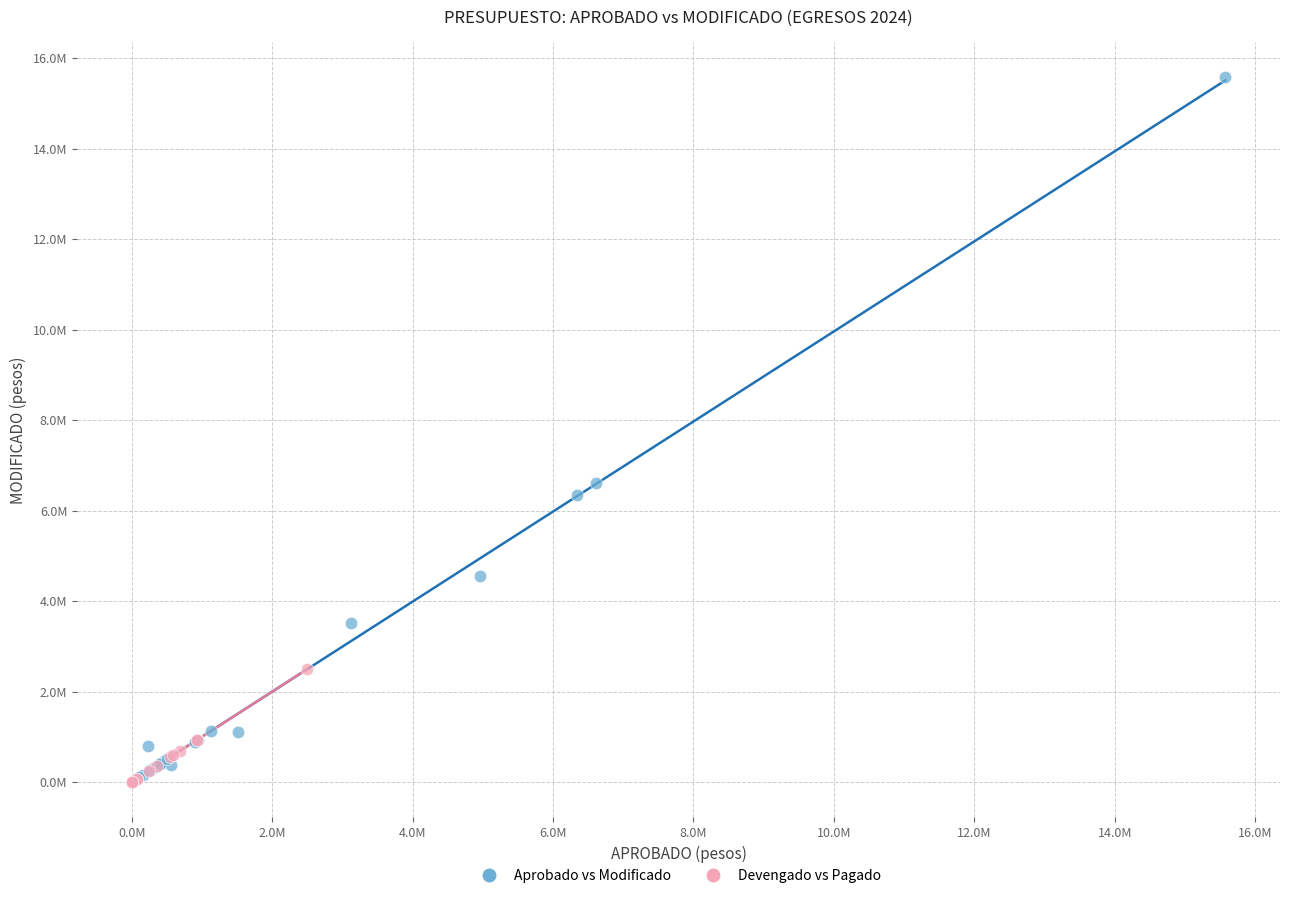

Which series reaches the maximum Y coordinate?

Aprobado vs Modificado